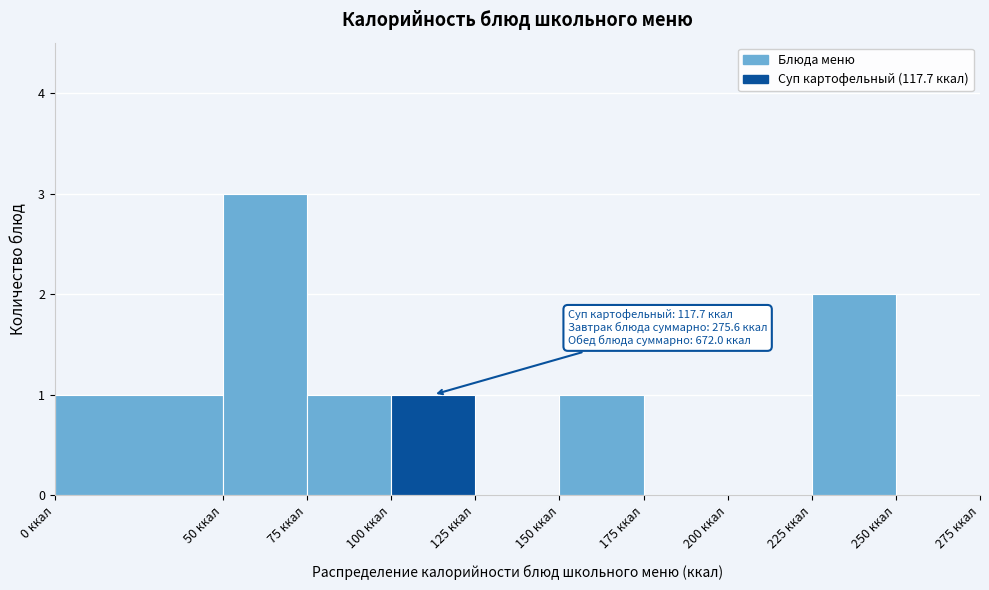

Over which range of the x-axis is the bar tallest?

50 to 75